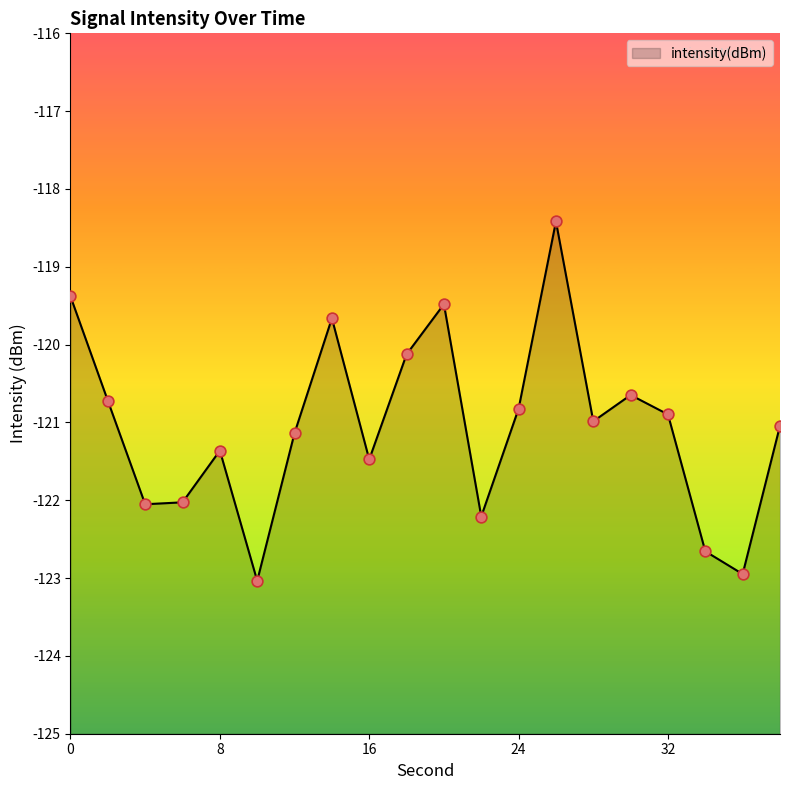

What is the change in value from 0 to 32?

-1.5